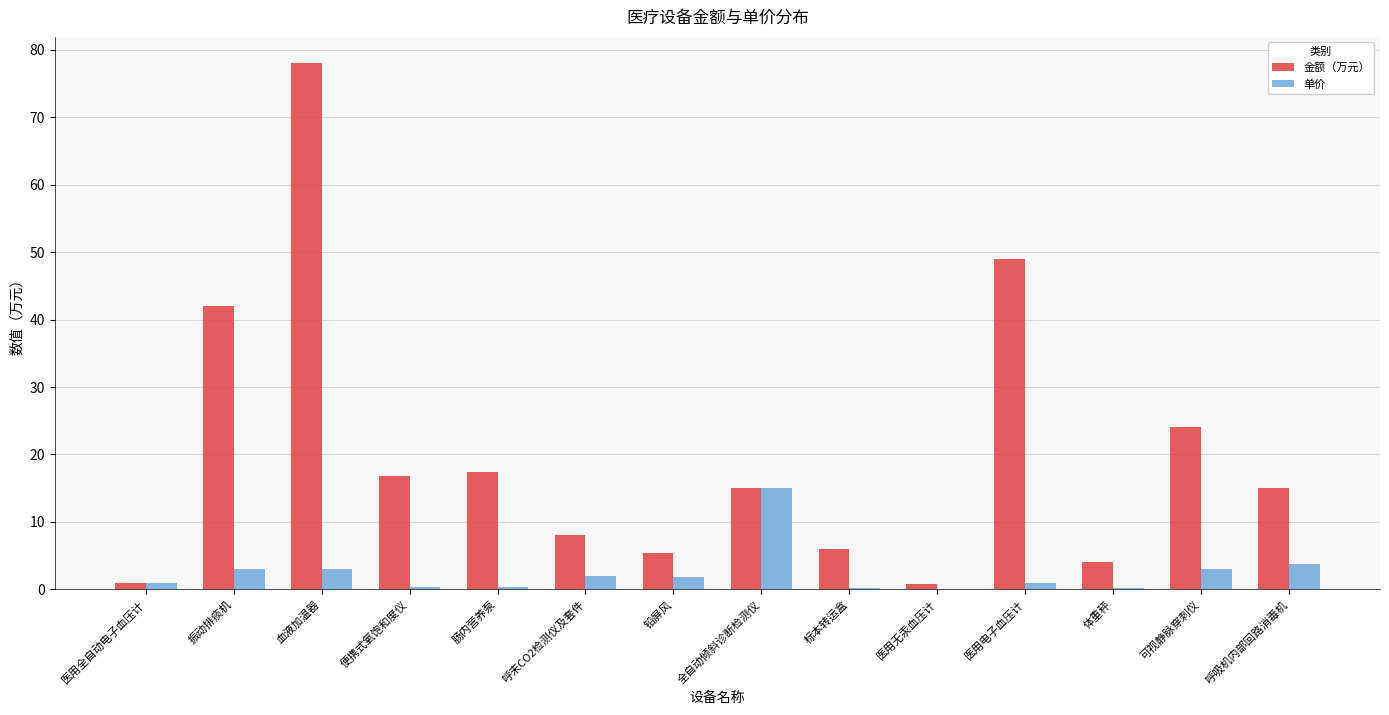

What is the sum of all 单价 values?

34.5